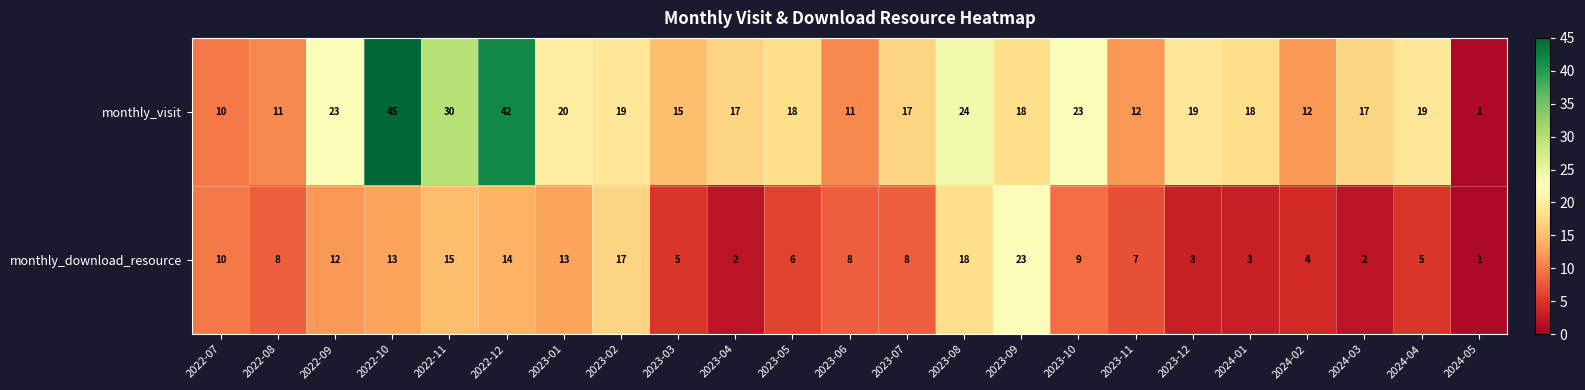

Which label corresponds to the largest value in the chart?

2022-10